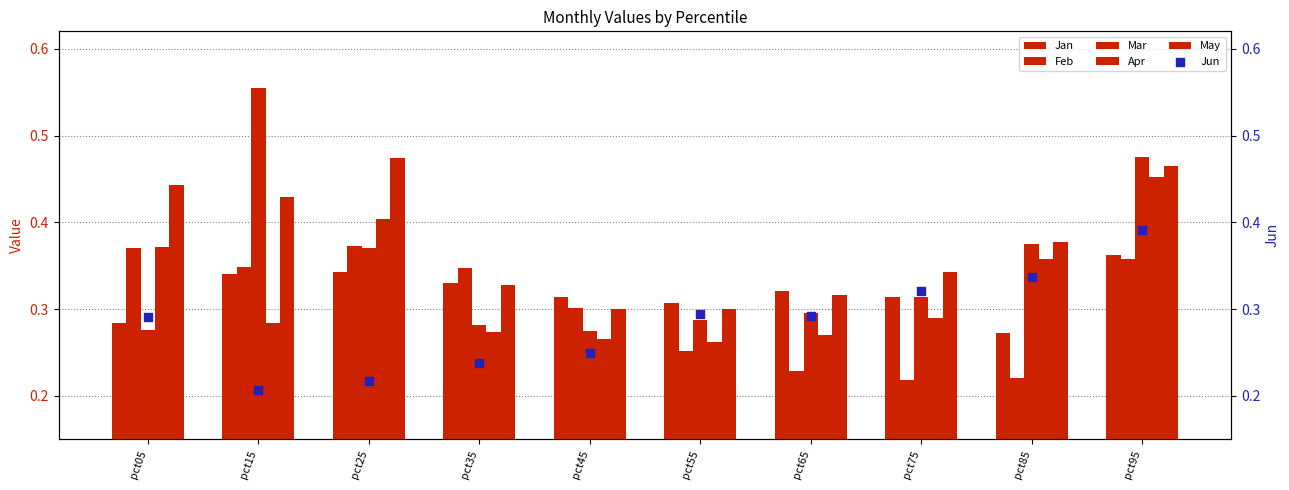

At which category is the sum across all series the highest?

pct95